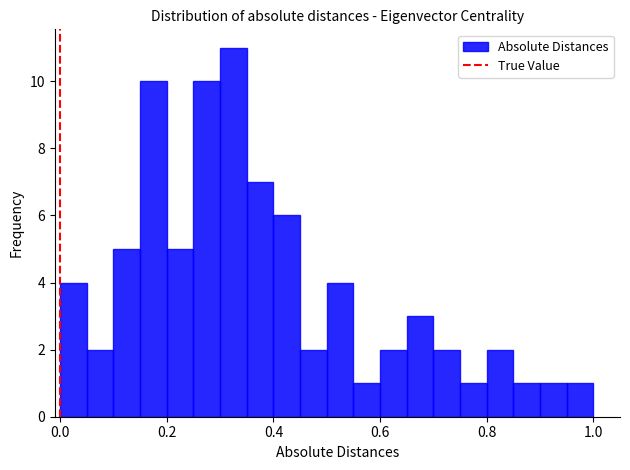

Around what value on the x-axis is the tallest bar? Give the approximate position of its centre, as read against the axis.

0.32